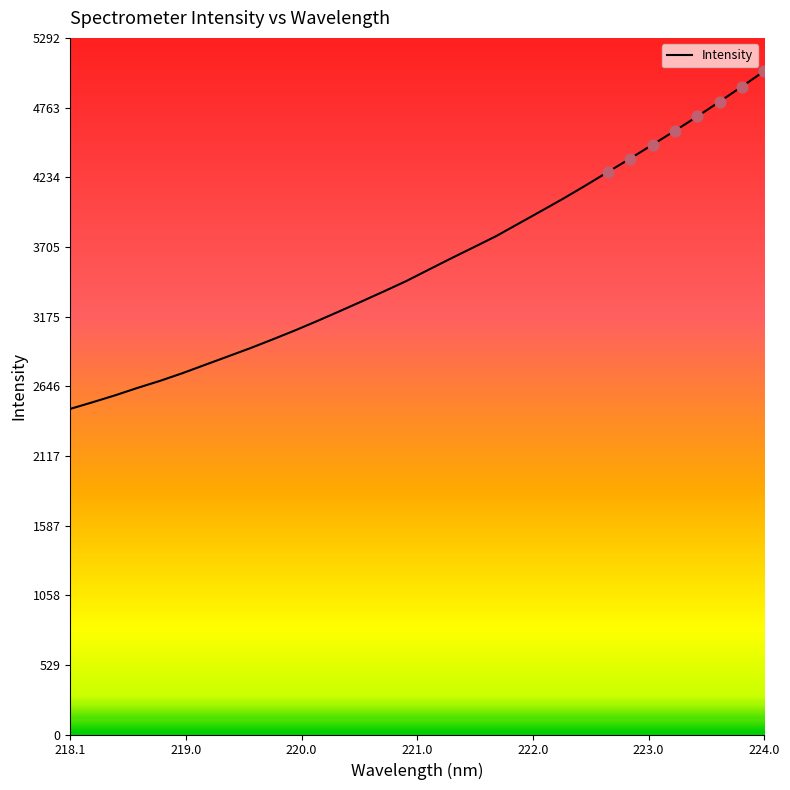

What is the greatest value displayed?

5040.9